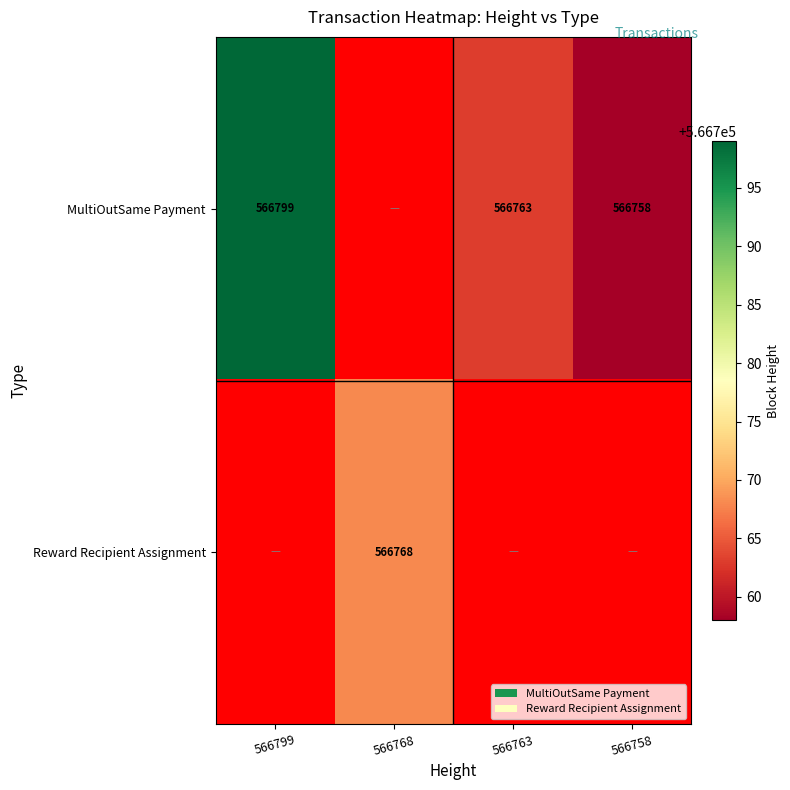

The MultiOutSame Payment series shows 566763 at 566763. True or false?

True